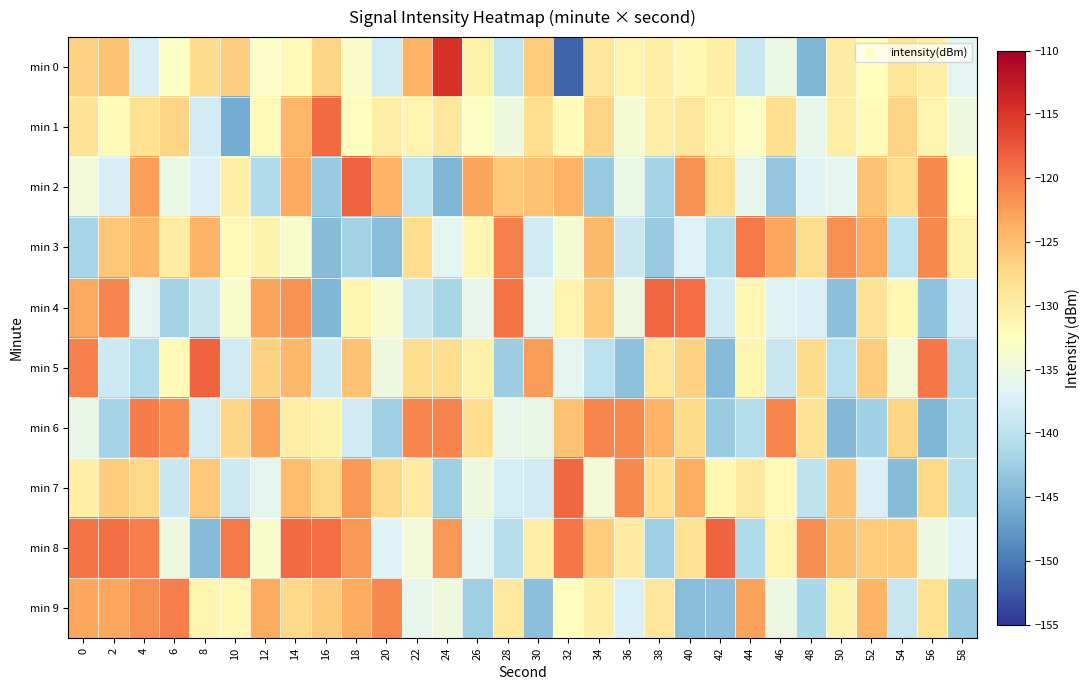

Count the number of categories in the chart.

30